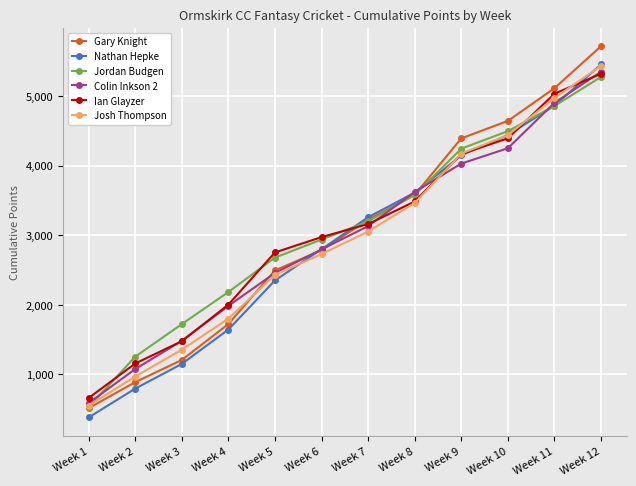

How many lines are shown in the chart?

6